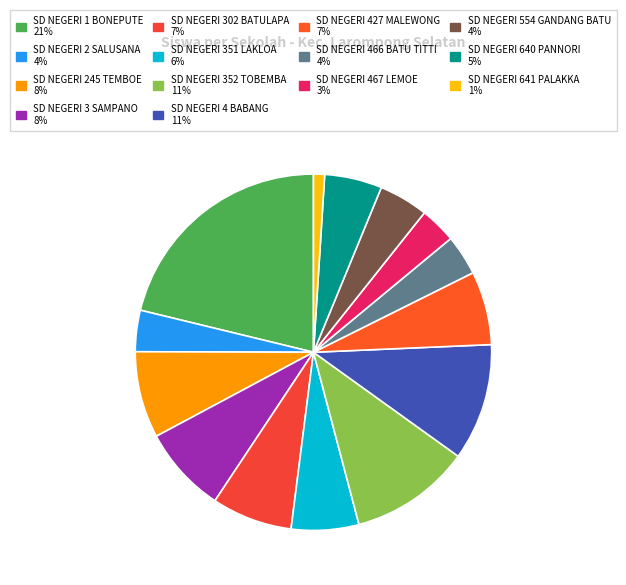

How many slices are in this pie chart?

14